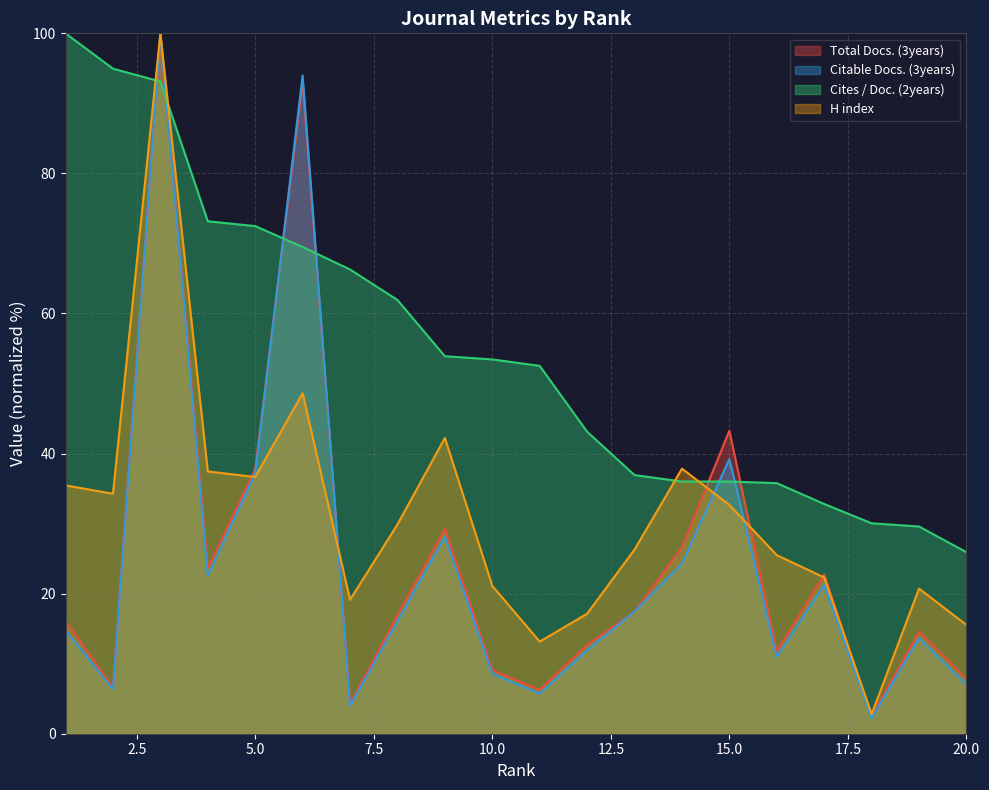

The Total Docs. (3years) series shows 17.4 at 13. True or false?

True